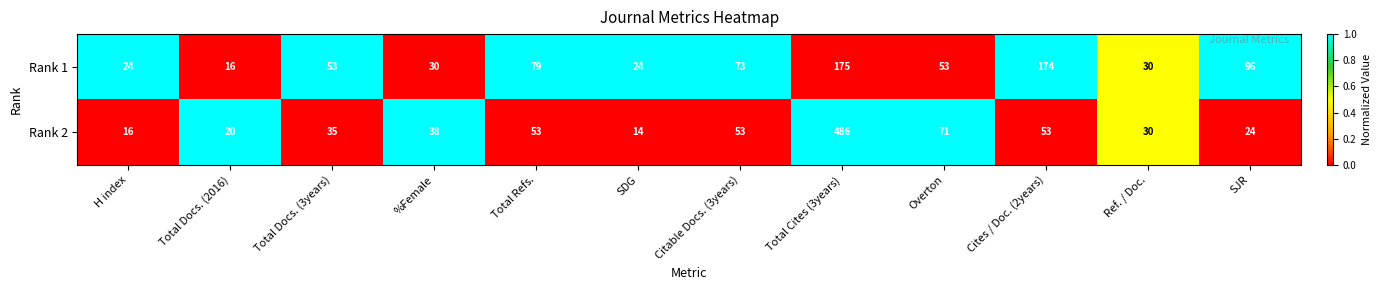

What is the spread (max minus min) of values at Total Docs. (2016)?

4